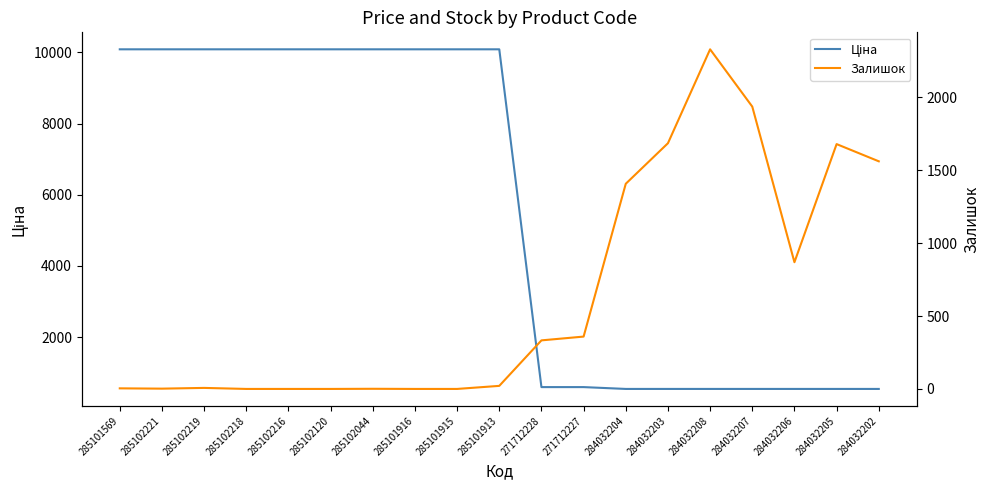

What is the approximate value of Залишок at 285102221?

2.0